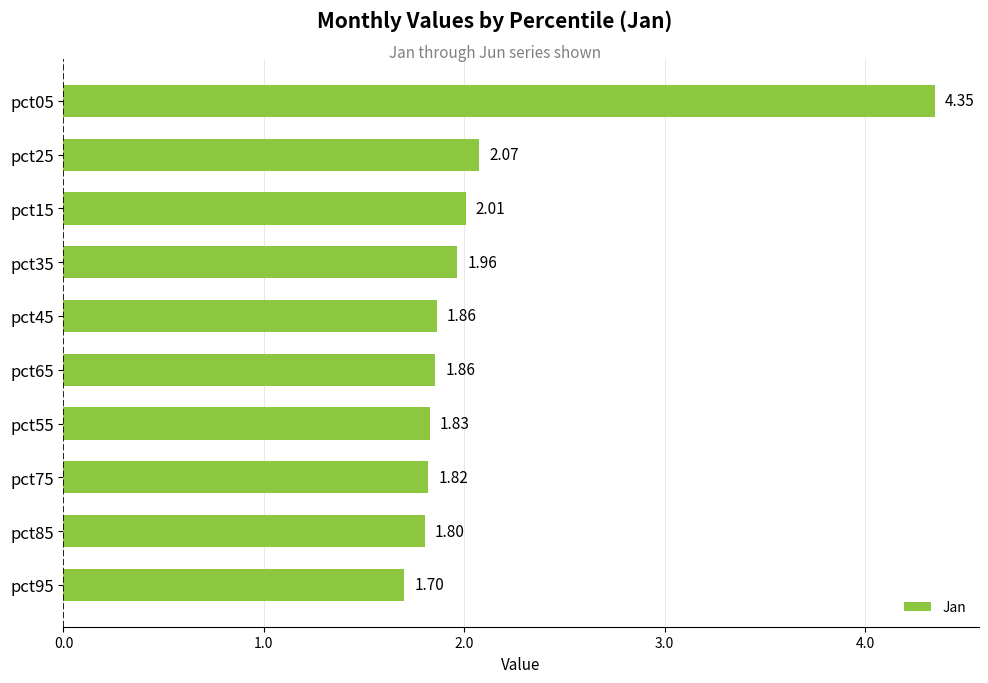

What is the difference between the maximum and minimum values?

2.6